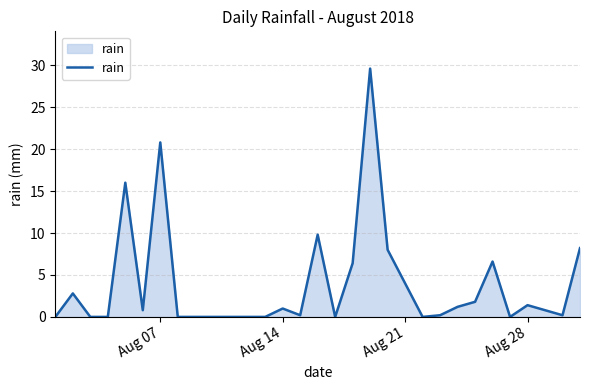

What is the difference between the maximum and minimum values?

29.6